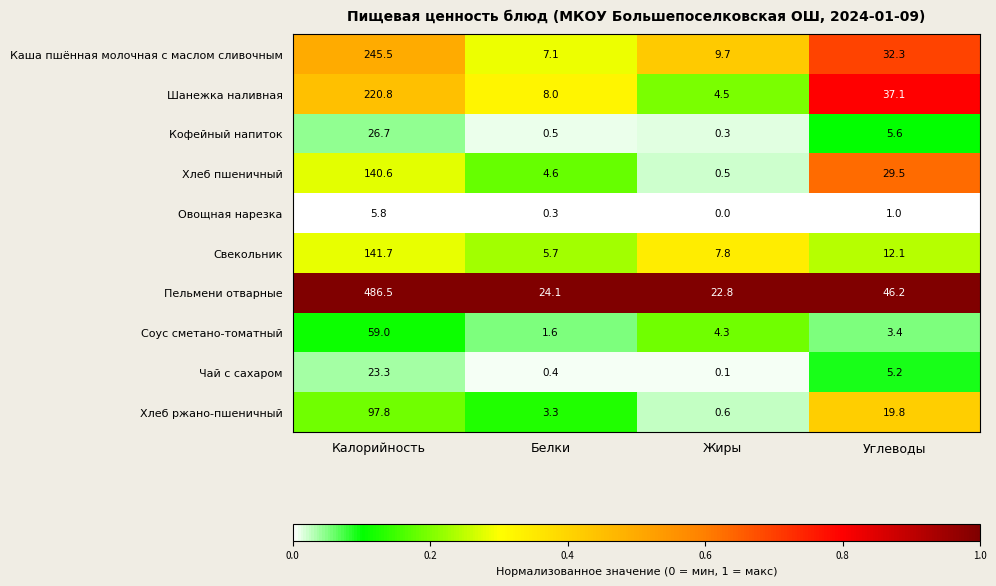

What is the difference between the second highest and second lowest values in the Хлеб пшеничный series?

24.9